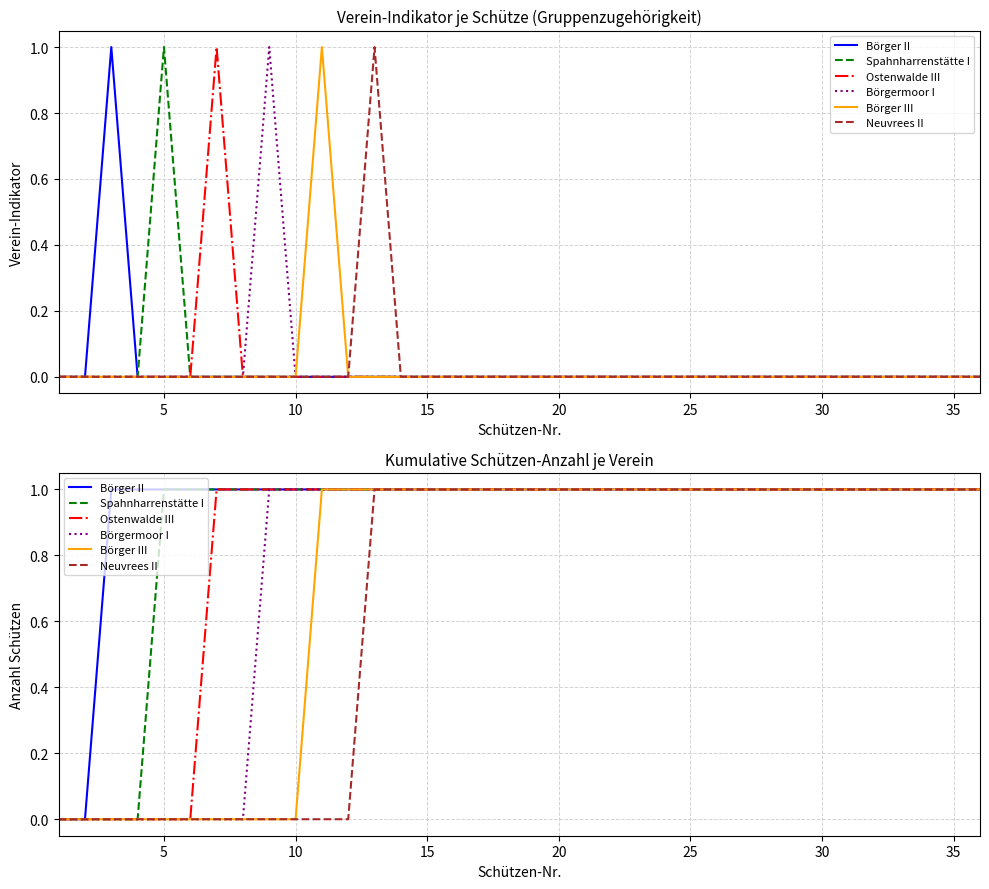

List the series in order of their peak value, lowest first.

Börger II, Spahnharrenstätte I, Ostenwalde III, Börgermoor I, Börger III, Neuvrees II